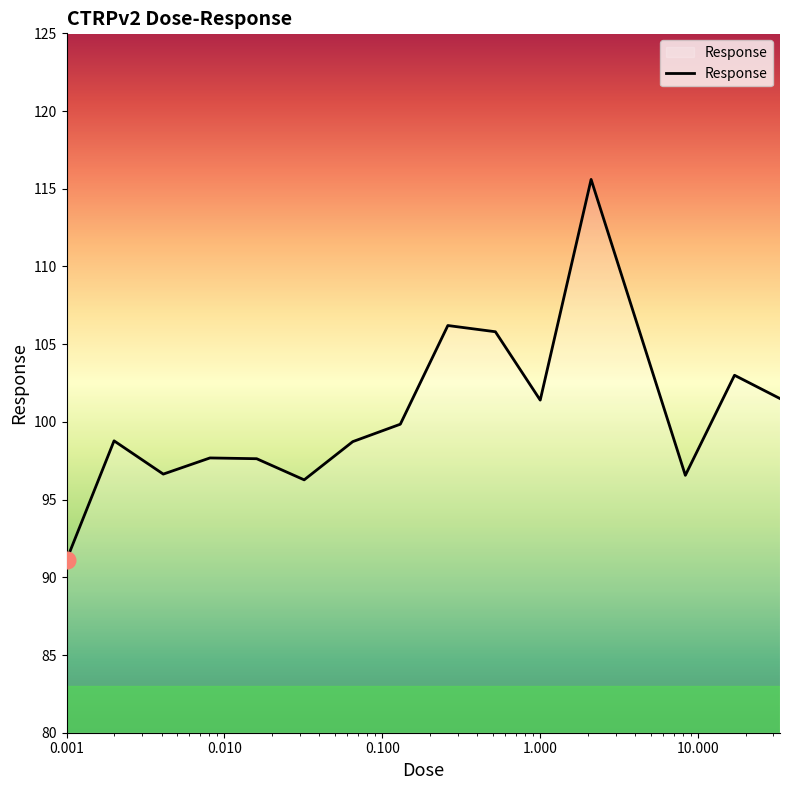

What is the difference between the maximum and minimum values?

24.5